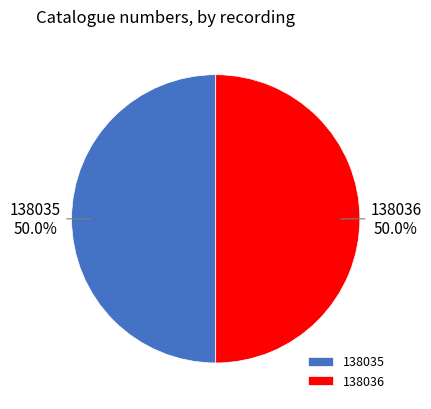

What percentage do 138035 and 138036 together represent?

100.0%